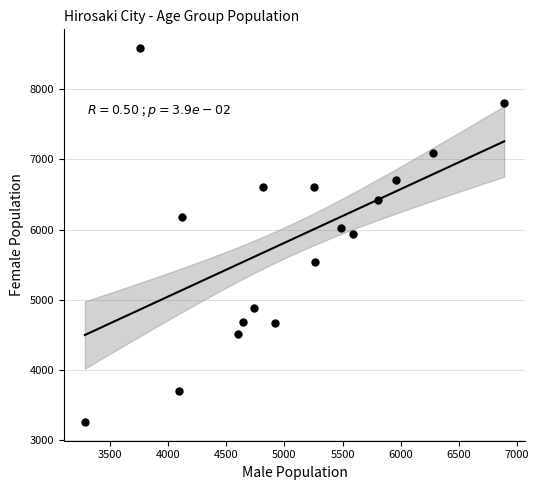

What is the range of X values (max minus min)?

3604